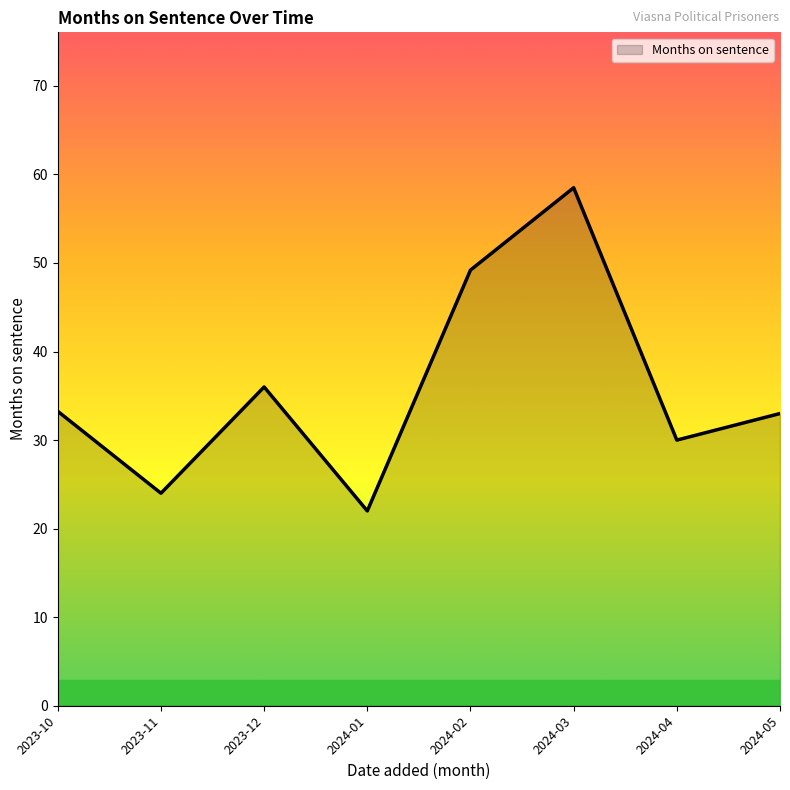

Is it true that the value at 2024-05 is 33.0?

True